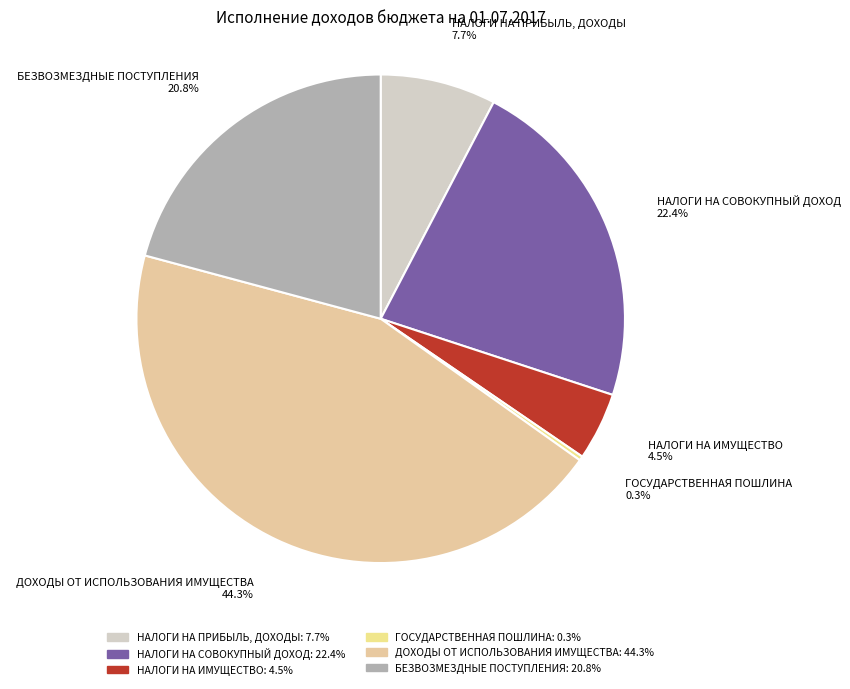

How many segments does this pie chart have?

6